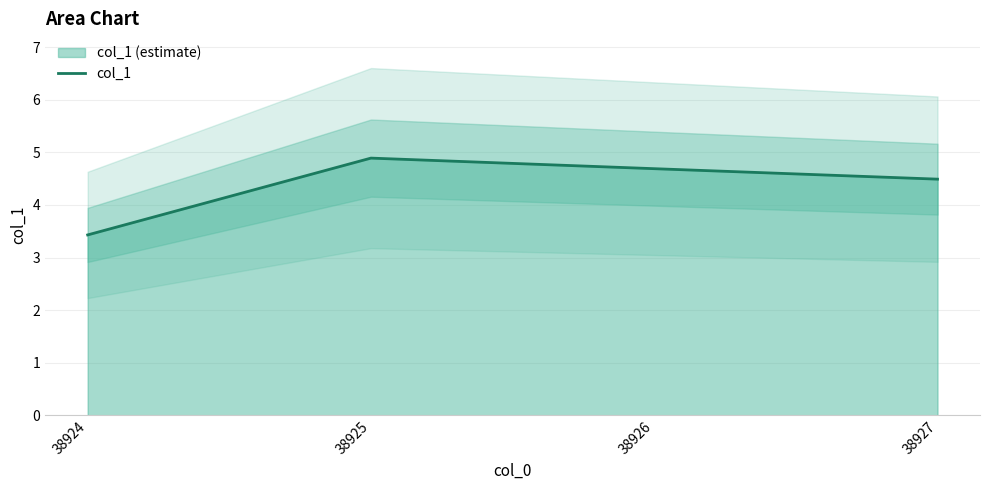

The value at 38926 is 1.6. True or false?

False